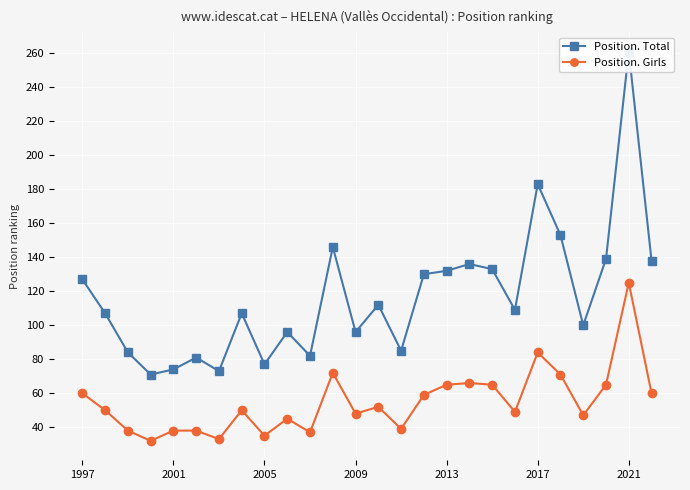

At which label does Position. Girls reach its peak?

2021